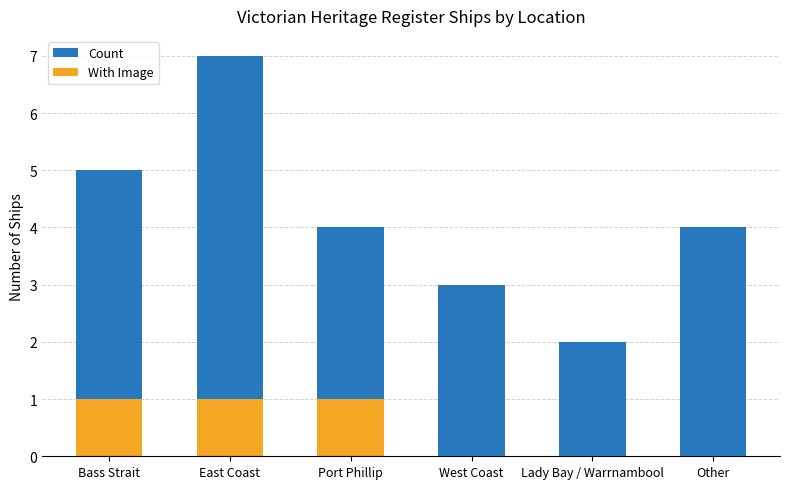

What is the label of the 1st bar from the right?

Other